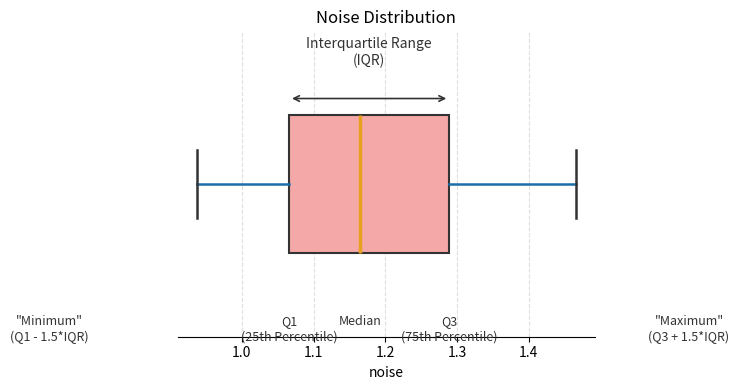

Where does the median line of the box sit on the x-axis? The values are not printed on the chart, so give them approximately, as read against the axis.

1.16